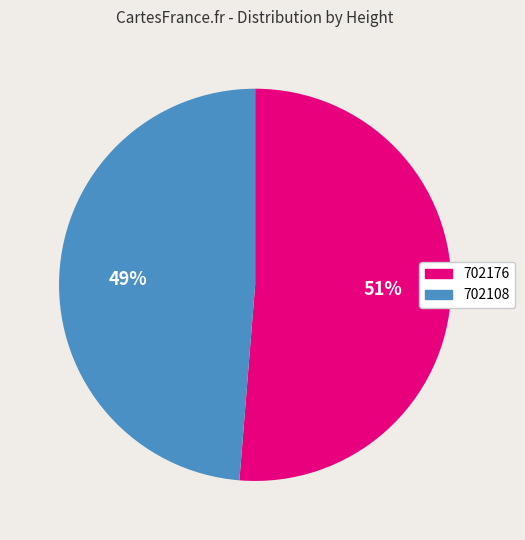

How many slices are in this pie chart?

2